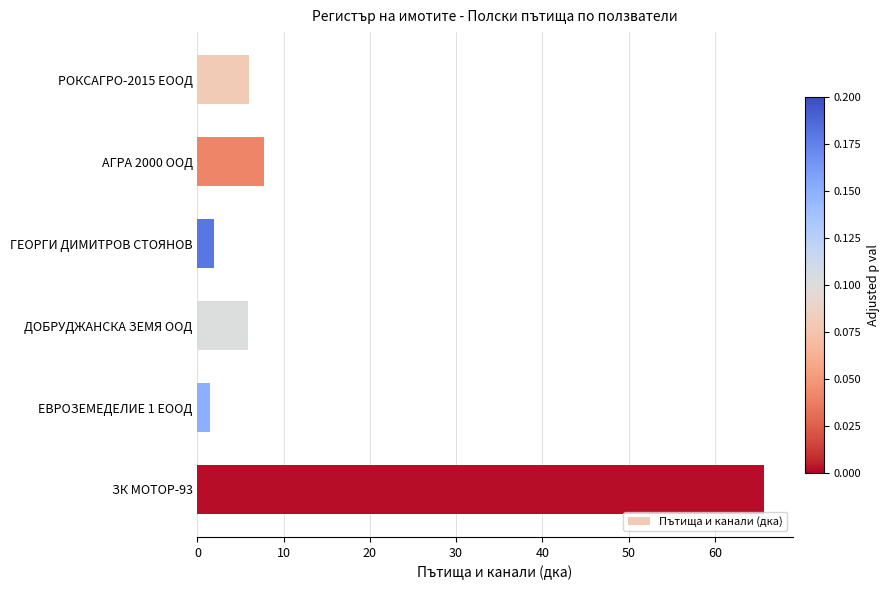

What is the difference between the maximum and second lowest values?

63.8